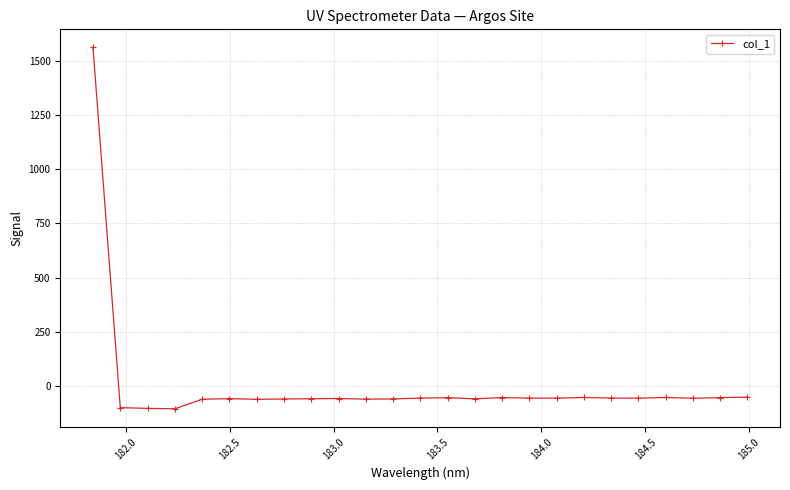

What is the value of the 3rd point from the left?

-101.6